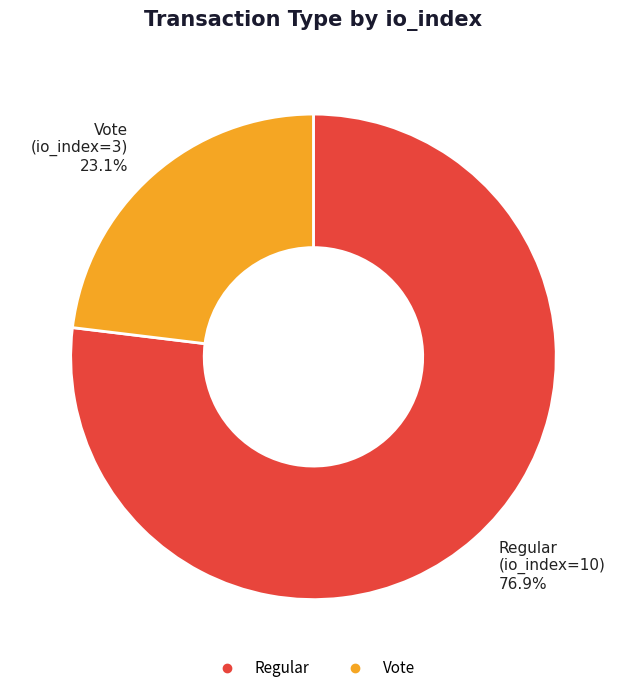

Is there any slice that represents more than half of the pie?

Yes